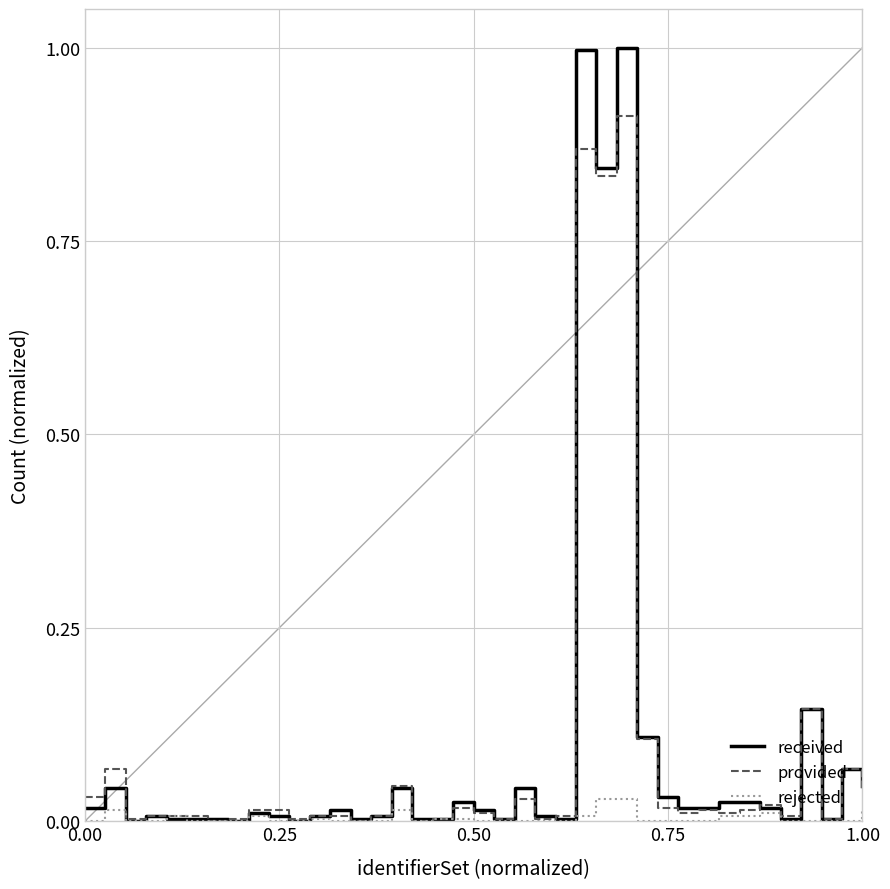

List the series in order of their peak value, lowest first.

rejected, provided, received